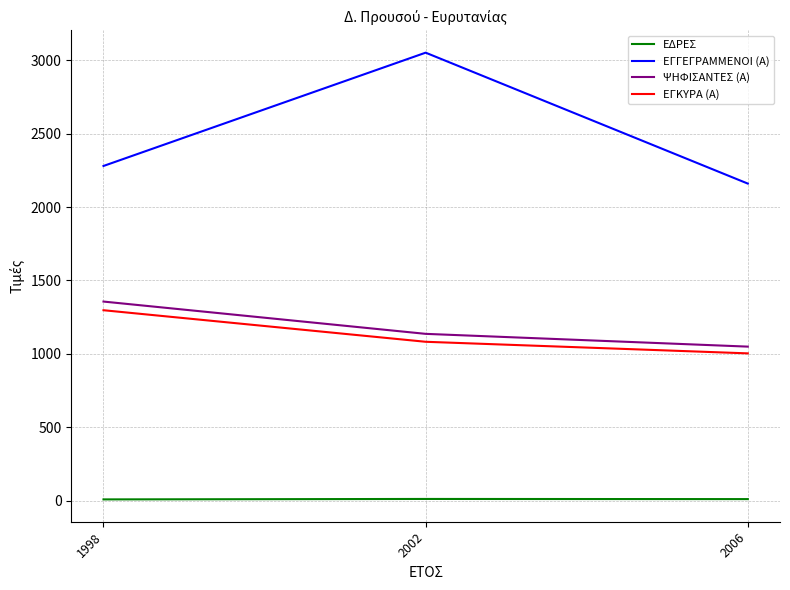

Count the number of data series in this chart.

4